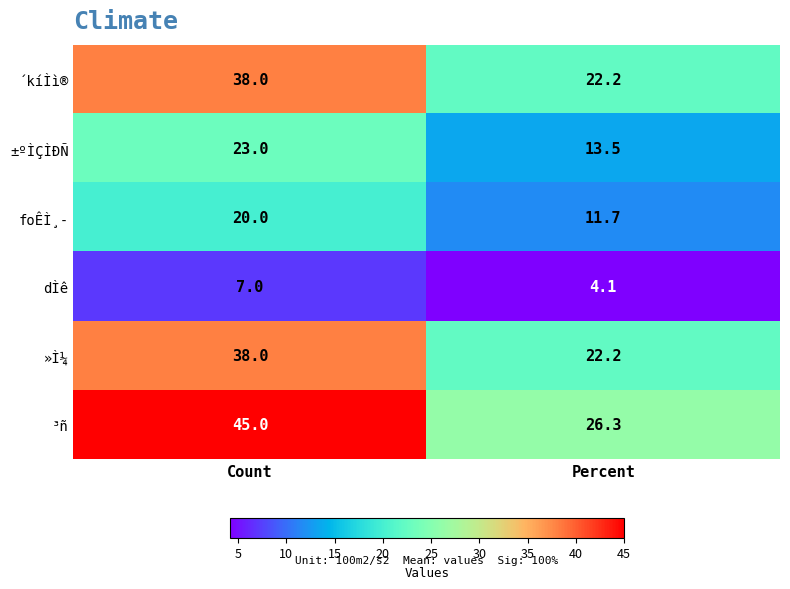

True or false: dÌê has a value of 4.2 at Count.

False